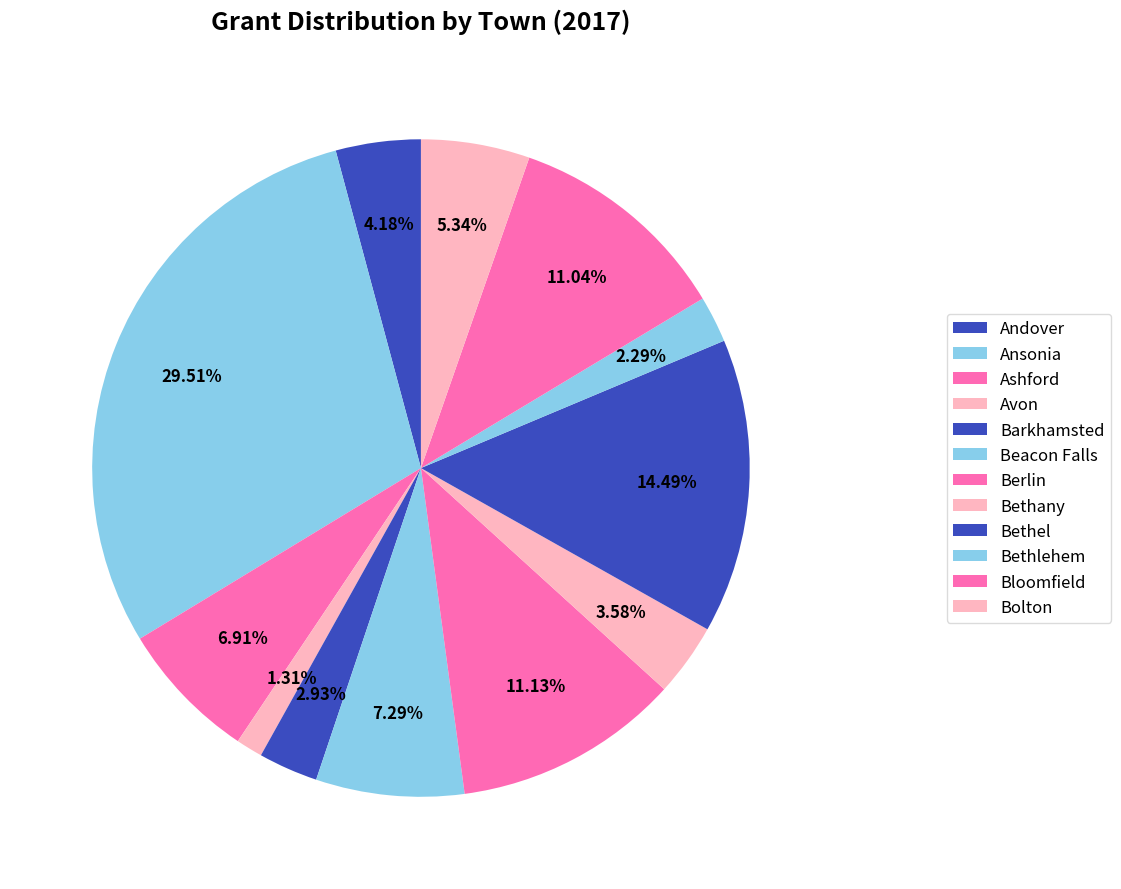

Approximately how many times larger is the value at Berlin compared to Bethel?

0.8